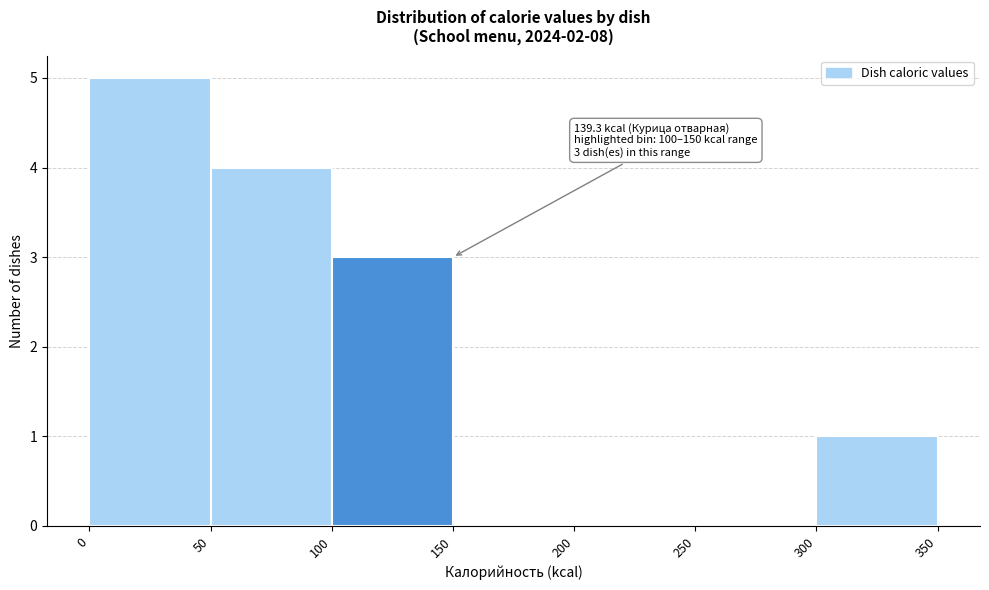

Over which range of the x-axis is the bar tallest?

0 to 50